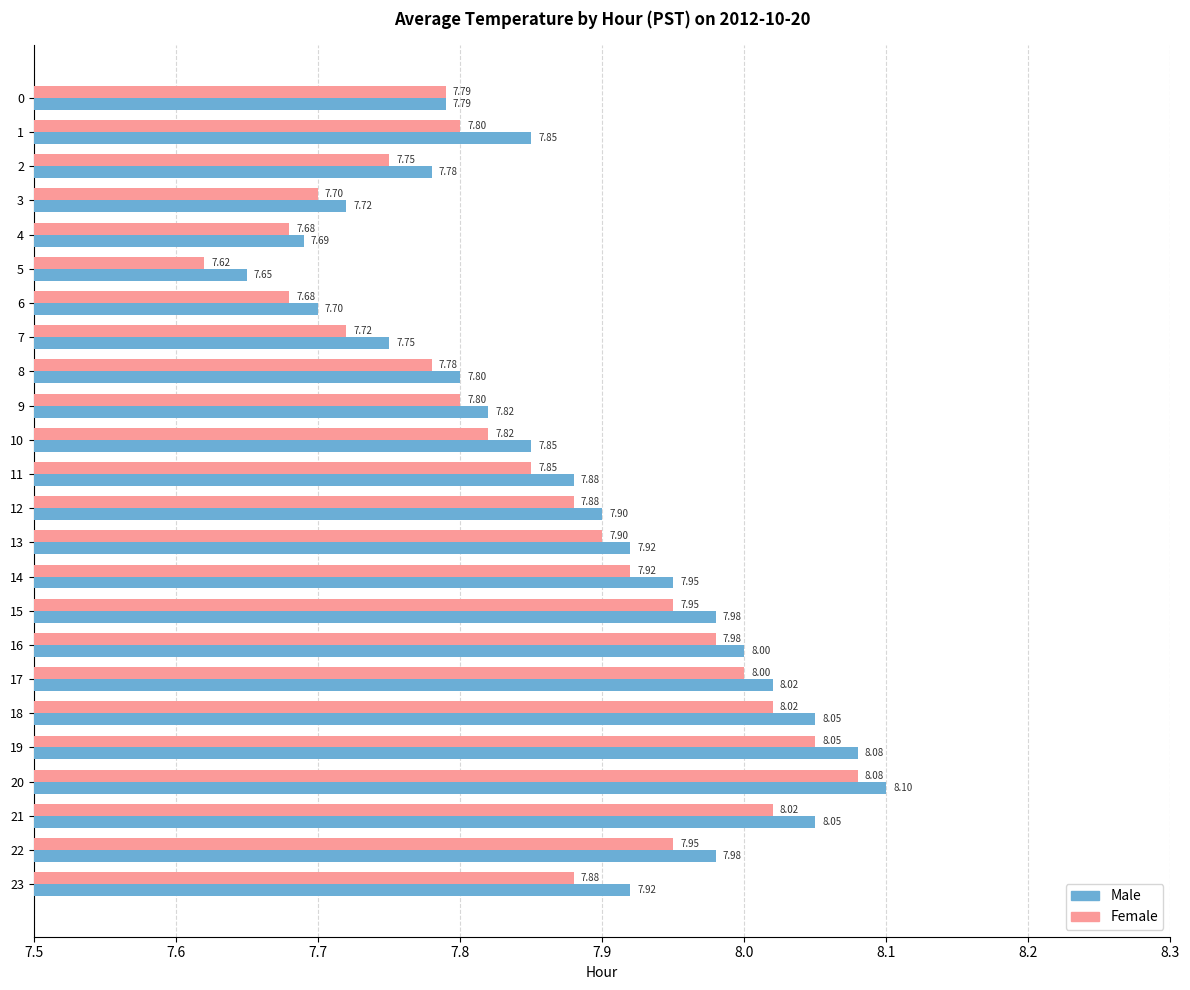

Rank the series by their maximum value, from lowest to highest.

Female, Male